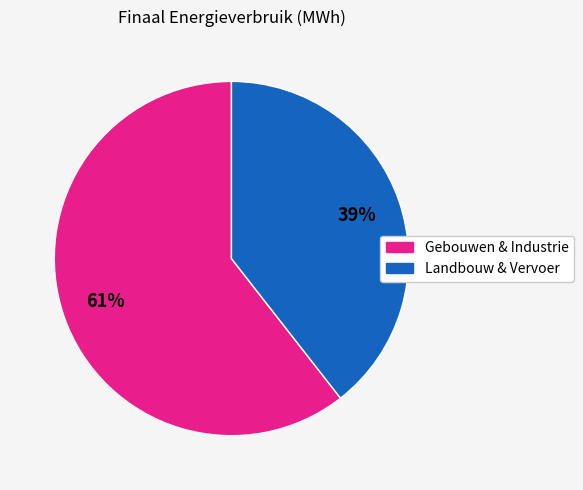

To the nearest percent, what is the average slice percentage?

50%